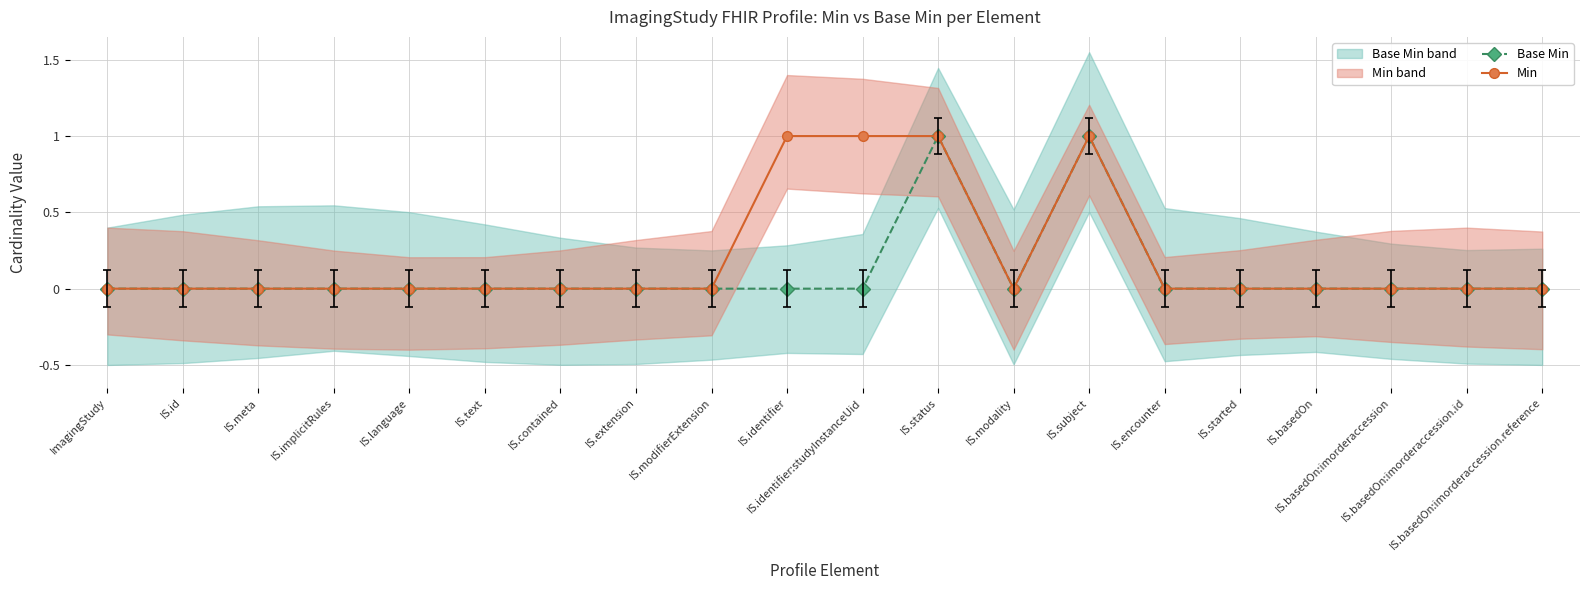

Which has a higher value, IS.language or IS.identifier:studyInstanceUid?

IS.language